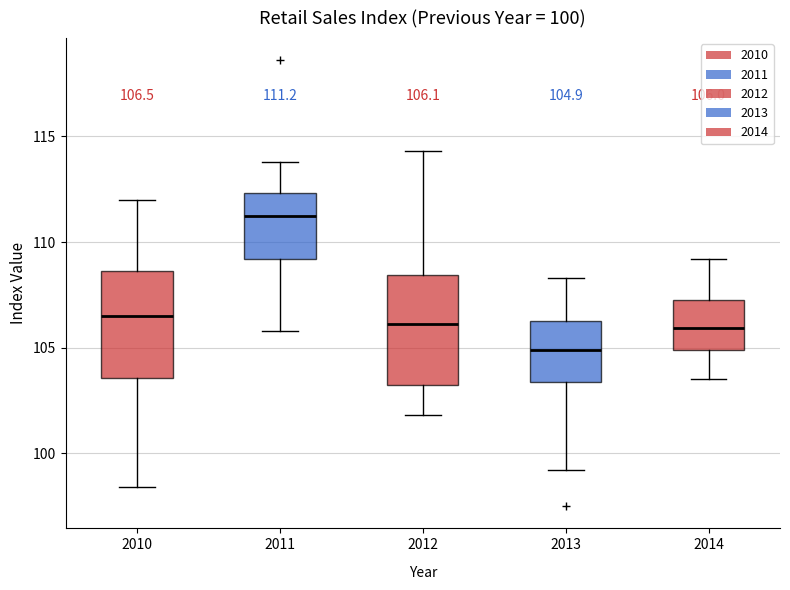

Which box has the highest median line?

2011